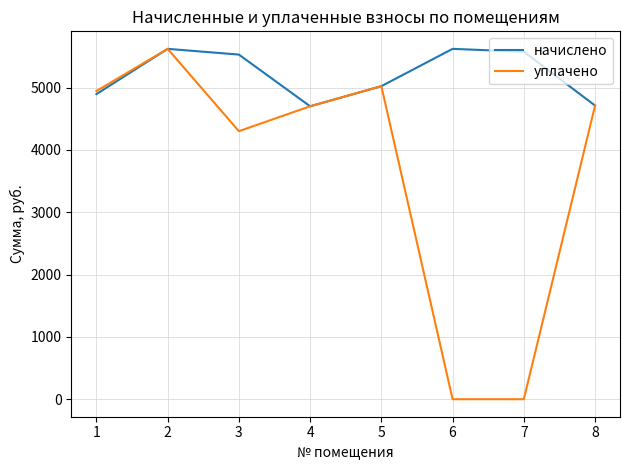

Is it true that начислено equals 7766.6 at 1?

False